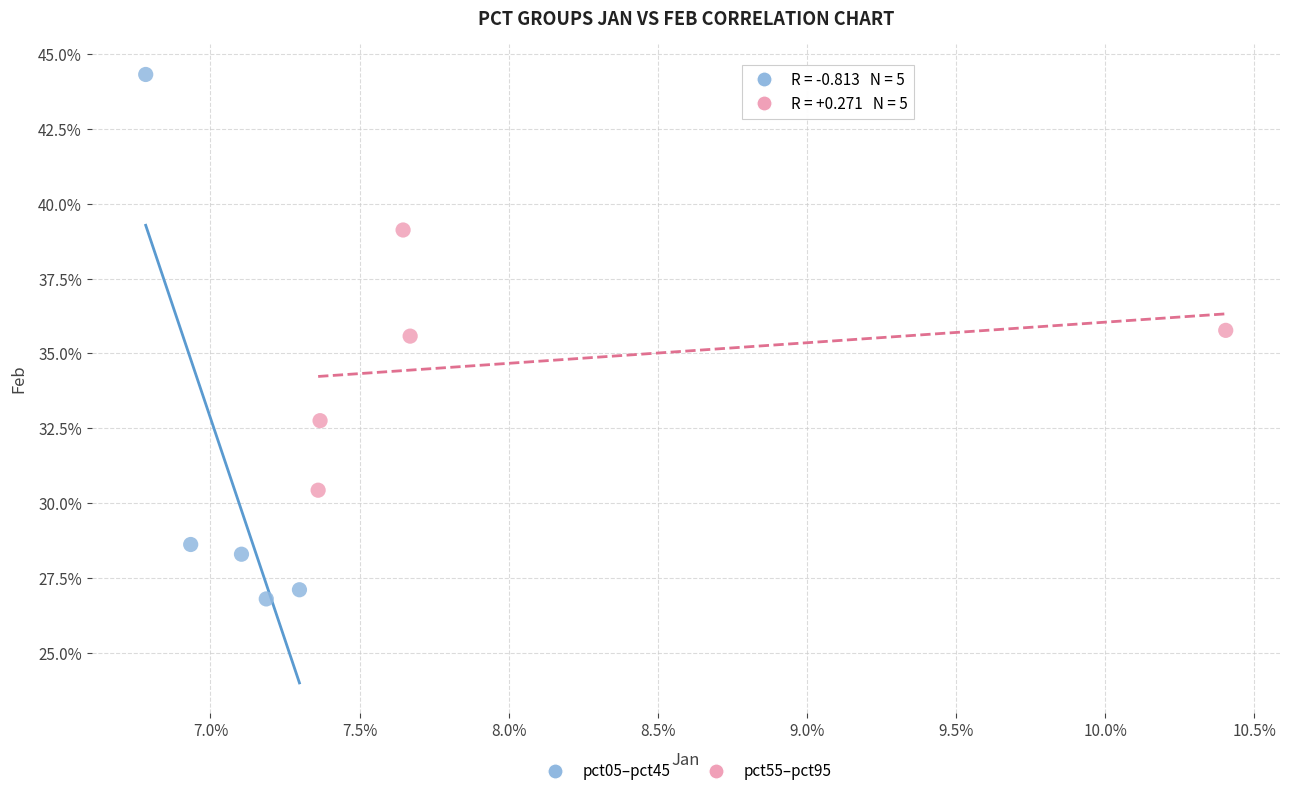

Which series contains the highest Y value?

pct05–pct45